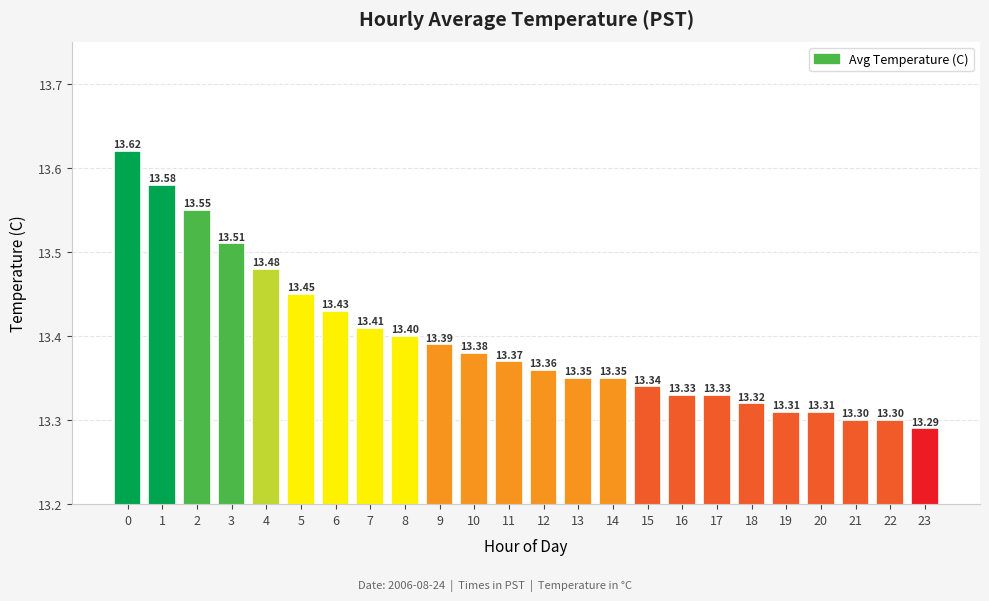

What is the average value?

13.4